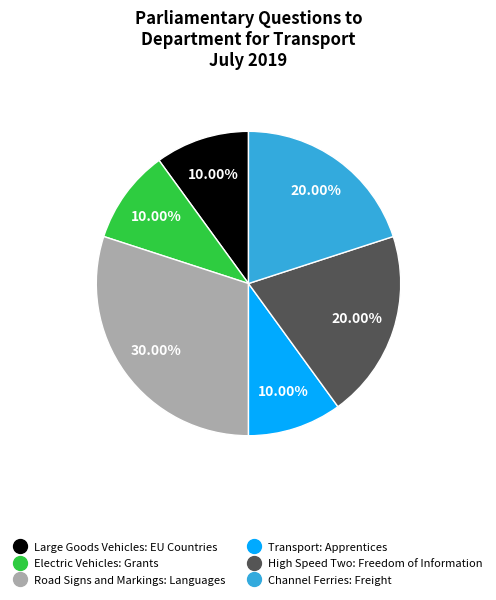

Is there any slice that represents more than half of the pie?

No